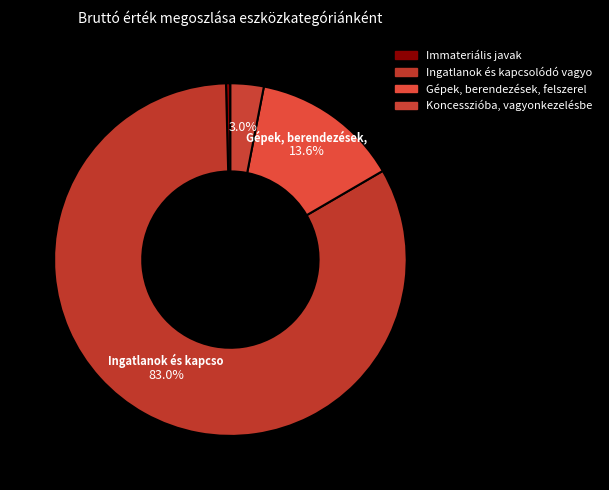

How many segments does this pie chart have?

4